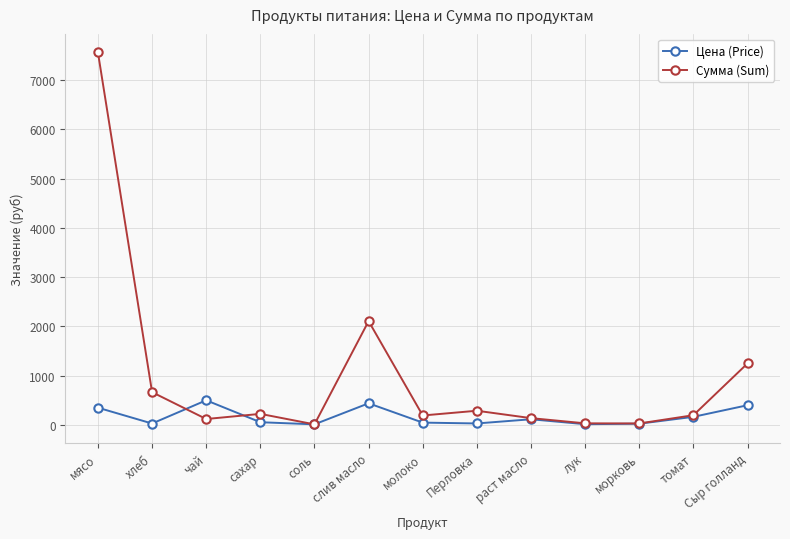

True or false: Сумма (Sum) and Цена (Price) cross at least once.

True